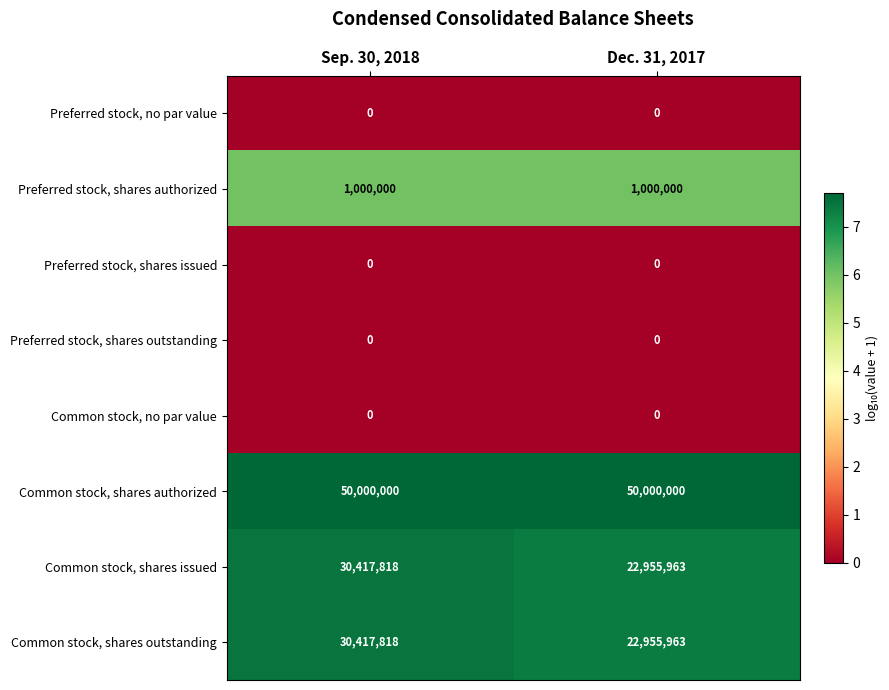

Reading right to left, what are all the values shown in this chart?

Preferred stock, no par value: Dec. 31, 2017=0	Sep. 30, 2018=0
Preferred stock, shares authorized: Dec. 31, 2017=1000000	Sep. 30, 2018=1000000
Preferred stock, shares issued: Dec. 31, 2017=0	Sep. 30, 2018=0
Preferred stock, shares outstanding: Dec. 31, 2017=0	Sep. 30, 2018=0
Common stock, no par value: Dec. 31, 2017=0	Sep. 30, 2018=0
Common stock, shares authorized: Dec. 31, 2017=50000000	Sep. 30, 2018=50000000
Common stock, shares issued: Dec. 31, 2017=22955963	Sep. 30, 2018=30417818
Common stock, shares outstanding: Dec. 31, 2017=22955963	Sep. 30, 2018=30417818